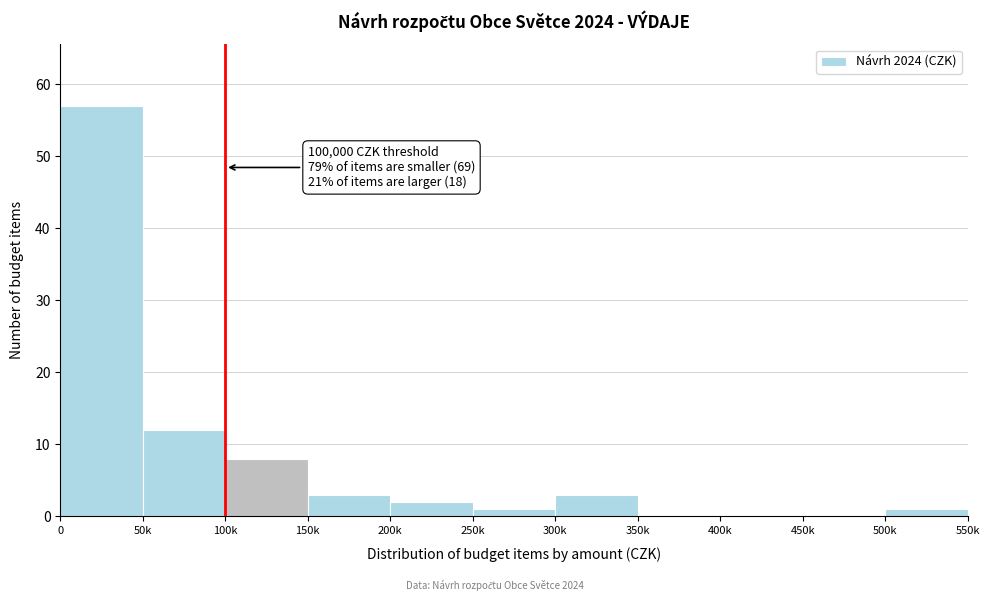

Reading left to right, what are all the values shown in this chart?

0=57	50k=12	100k=8	150k=3	200k=2	250k=1	300k=3	350k=0	400k=0	450k=0	500k=1